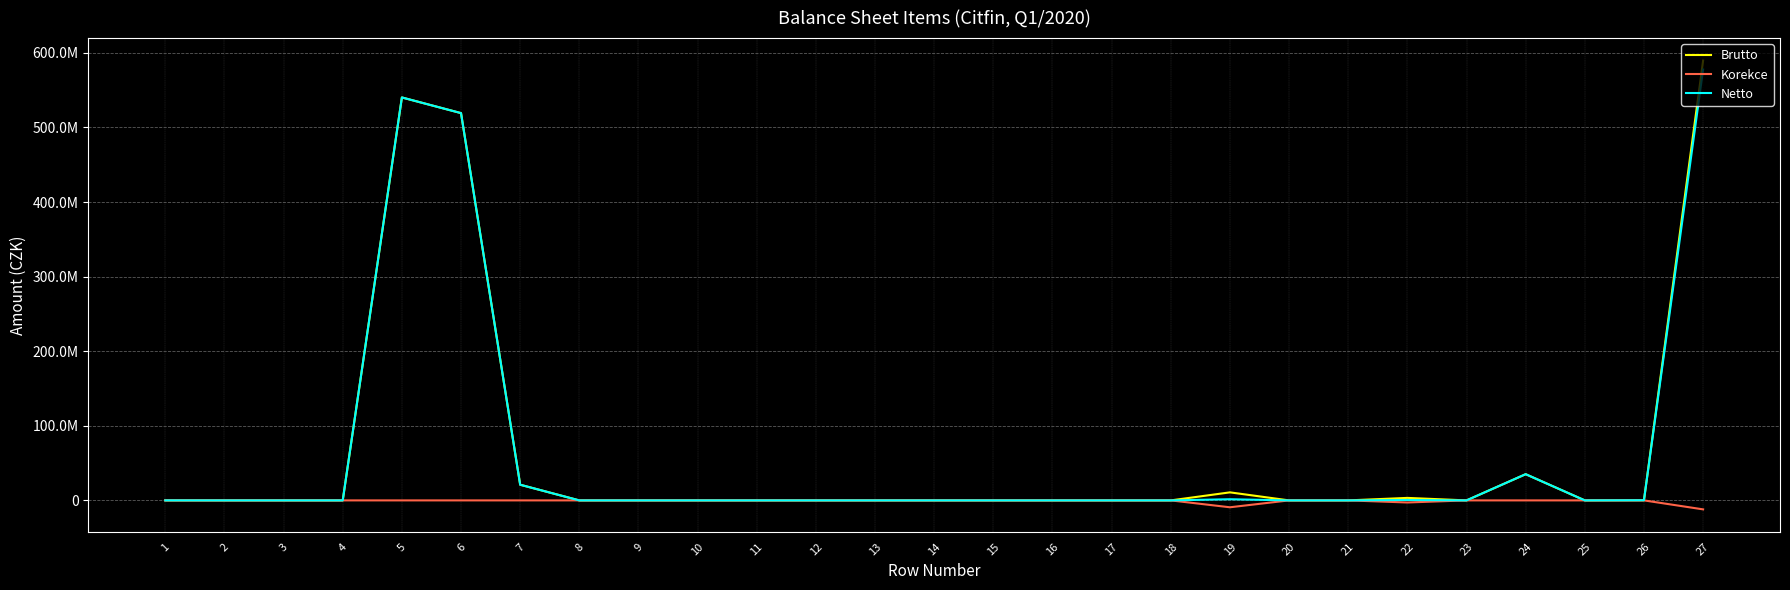

Which category has the lowest value across all series?

27